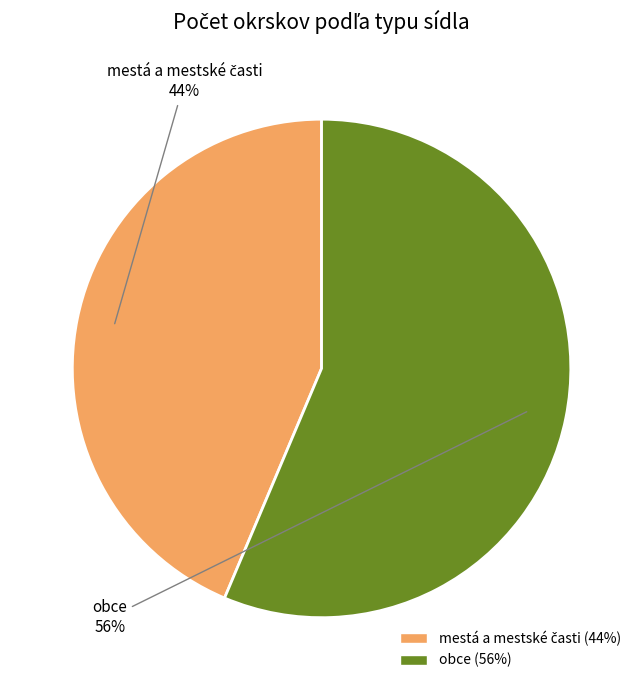

How many slices are in this pie chart?

2